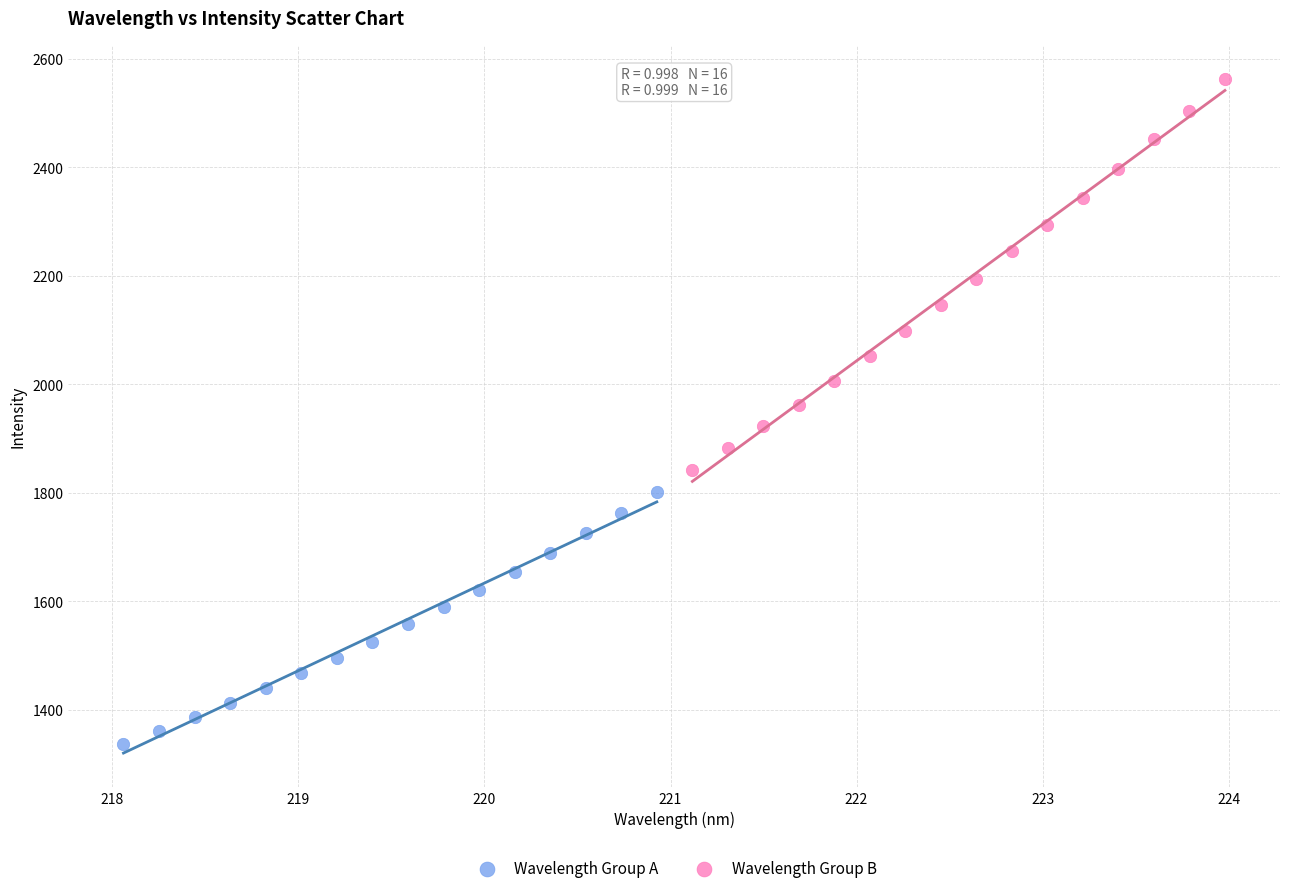

Which series has the widest spread of Y values?

Wavelength Group B